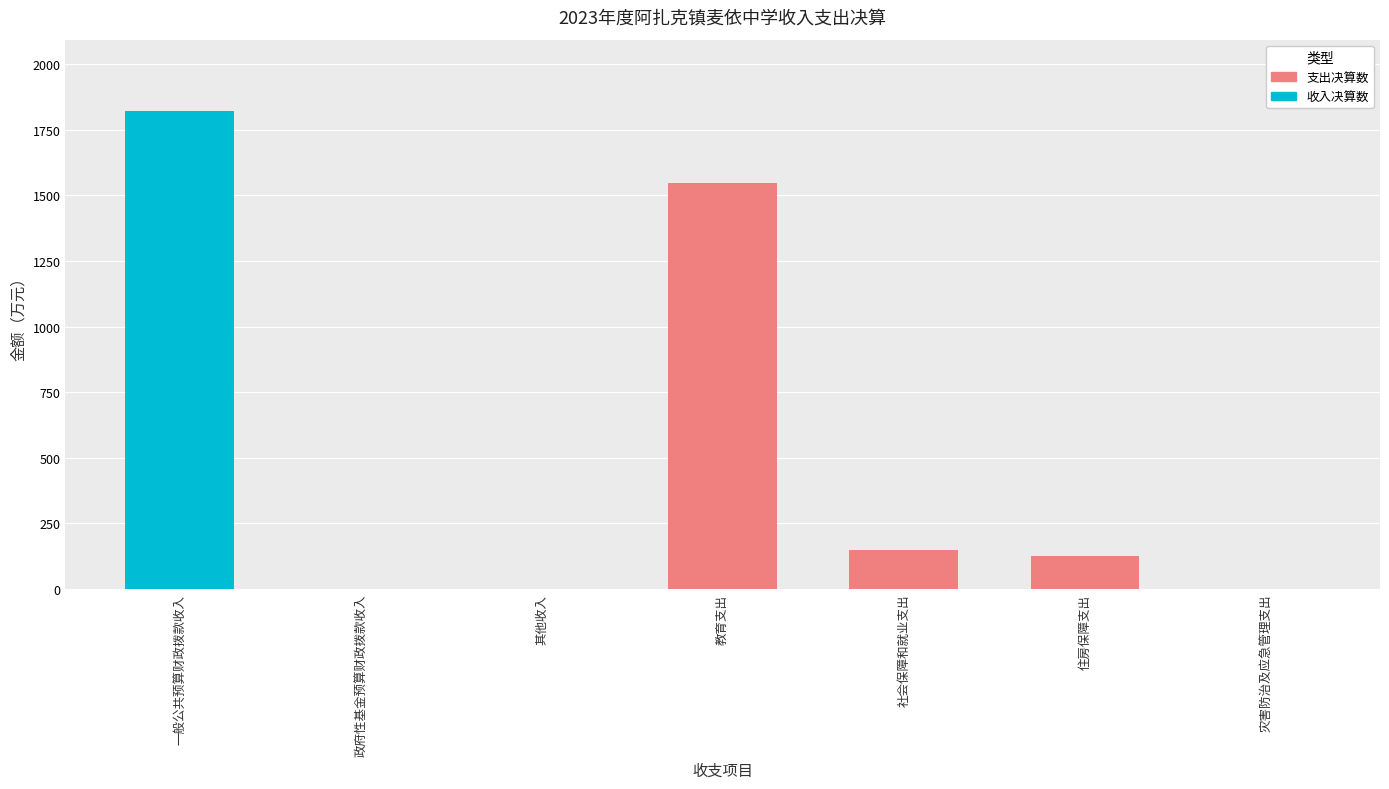

What is the highest value of the 收入决算数 series?

1820.2